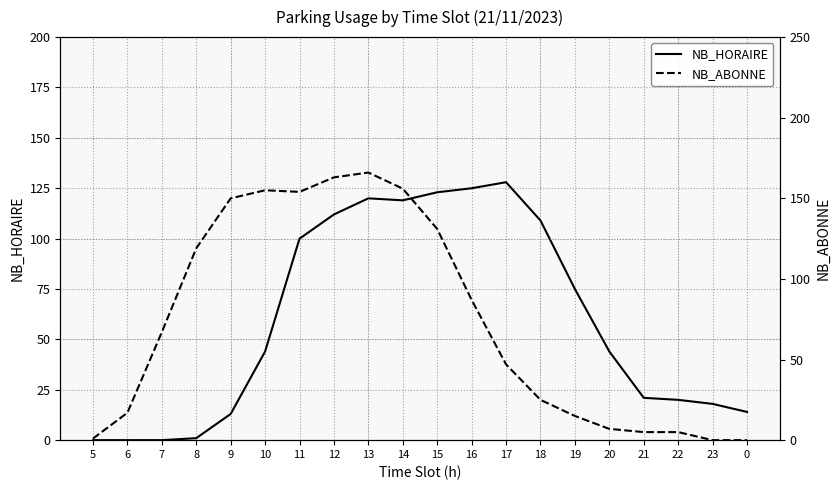

Between 9 and 23, which series saw the biggest shift?

NB_ABONNE